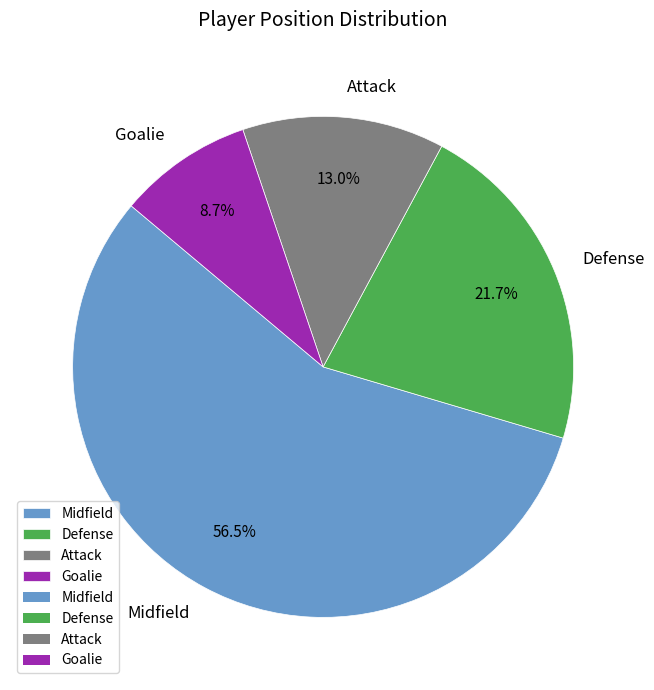

Does any single category account for the majority?

Yes